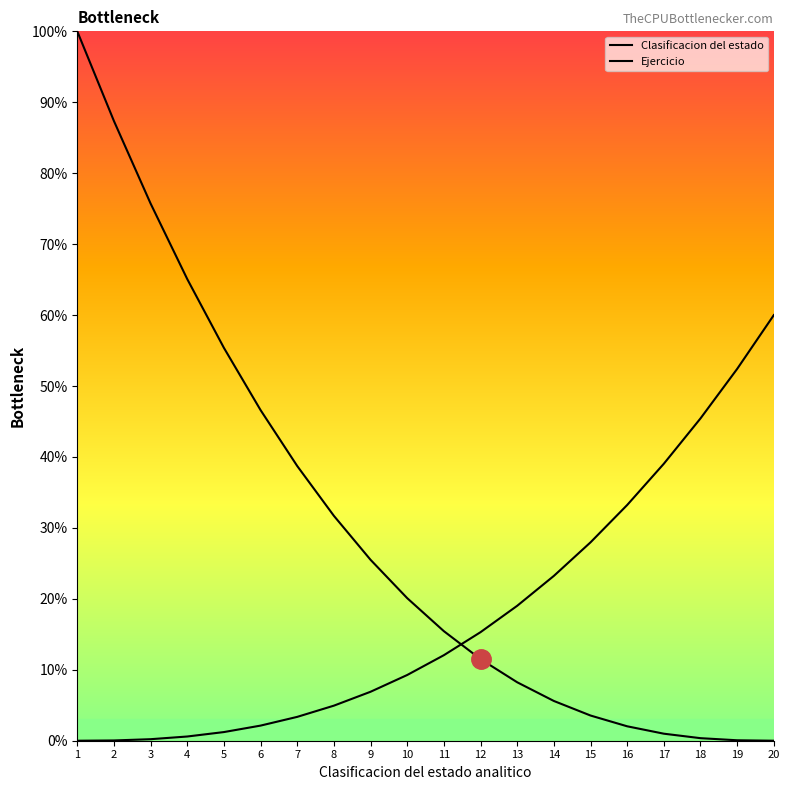

At which label does Clasificacion del estado first exceed 20?

1